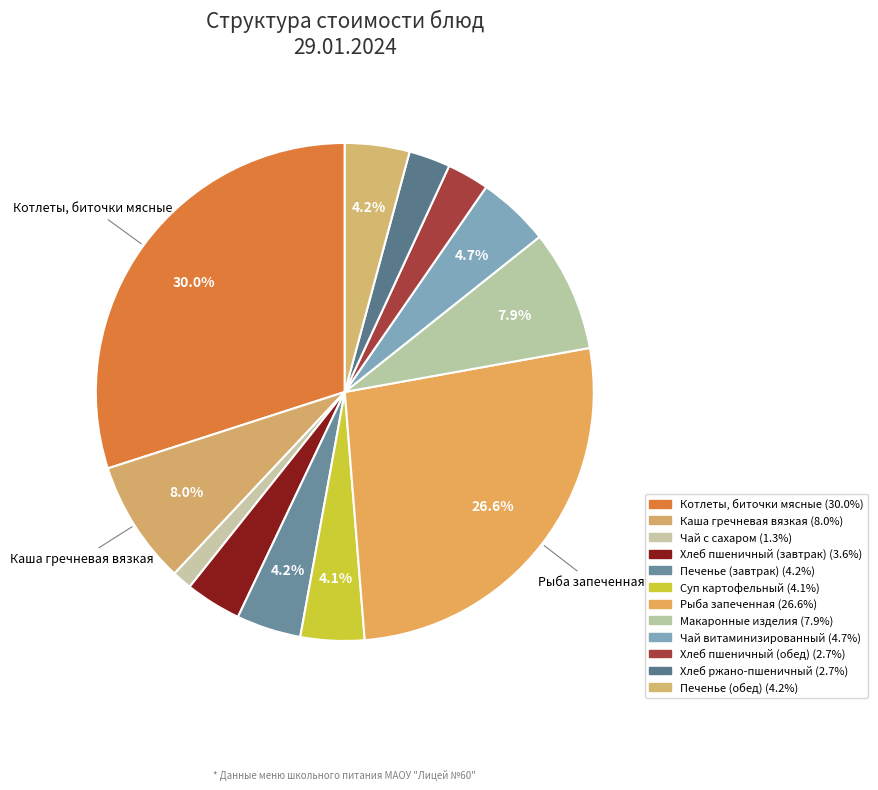

Is there any slice that represents more than half of the pie?

No